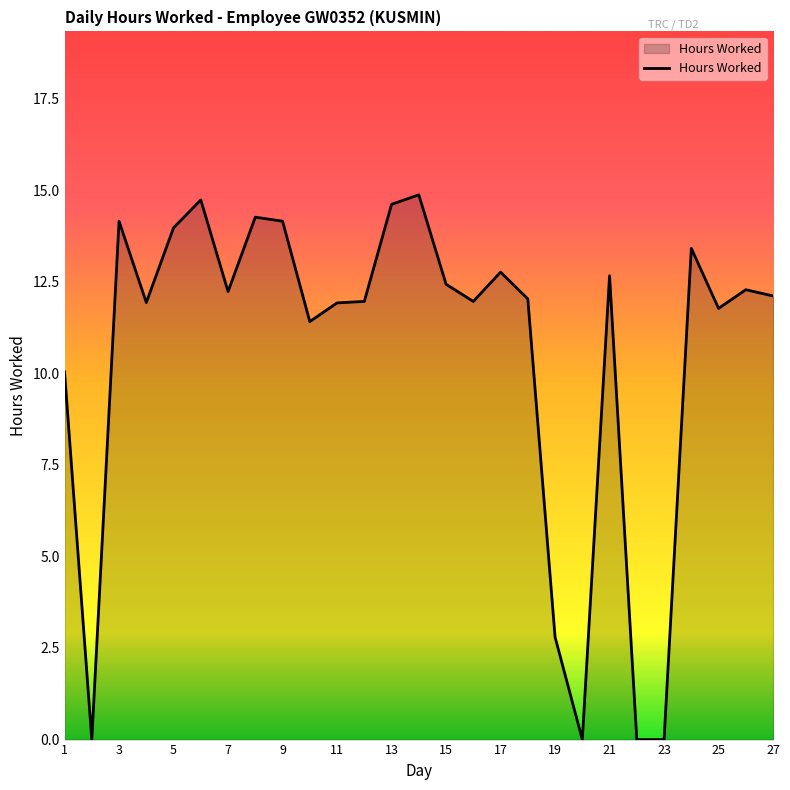

What is the difference between the maximum and minimum values?

14.9